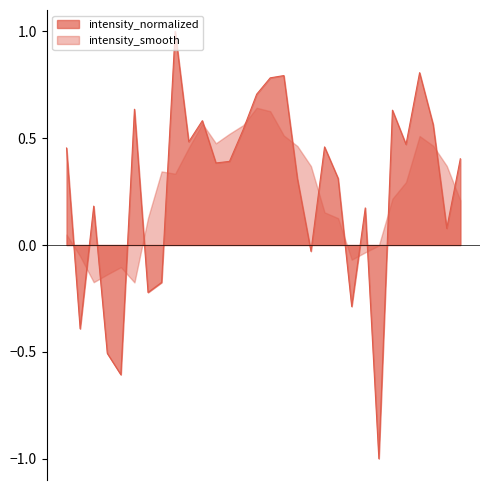

What is the difference between the second highest and second lowest values?

1.4